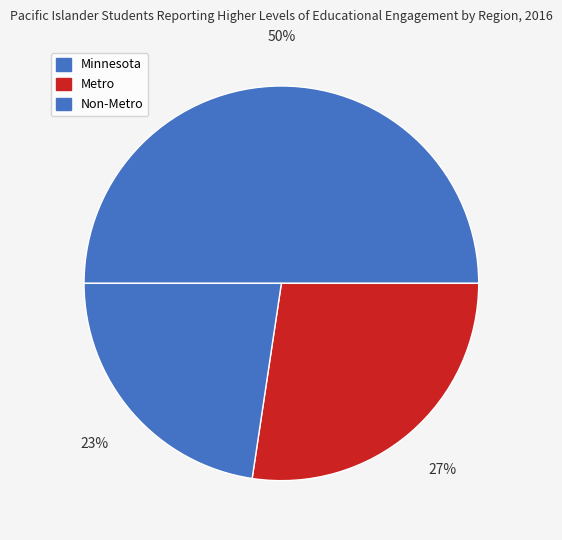

Which has a higher value, Minnesota or Non-Metro?

Minnesota